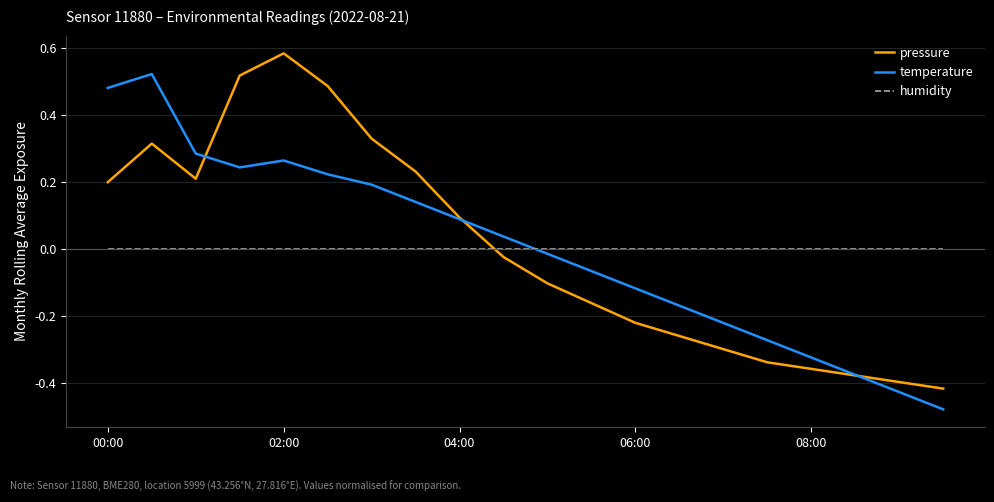

True or false: humidity and temperature intersect in this chart.

True